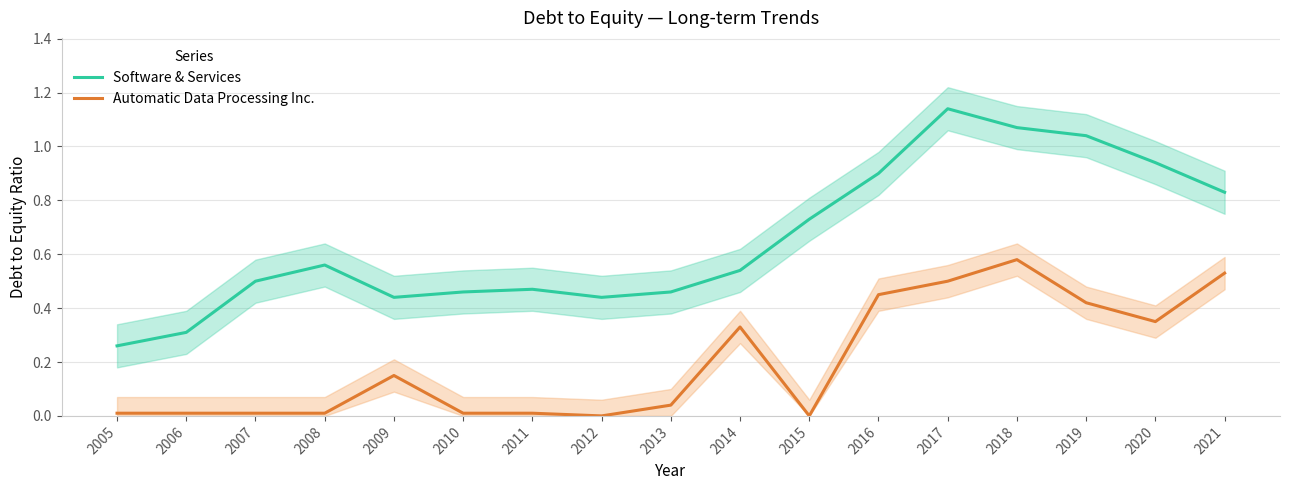

What is the minimum value for Software & Services?

0.3